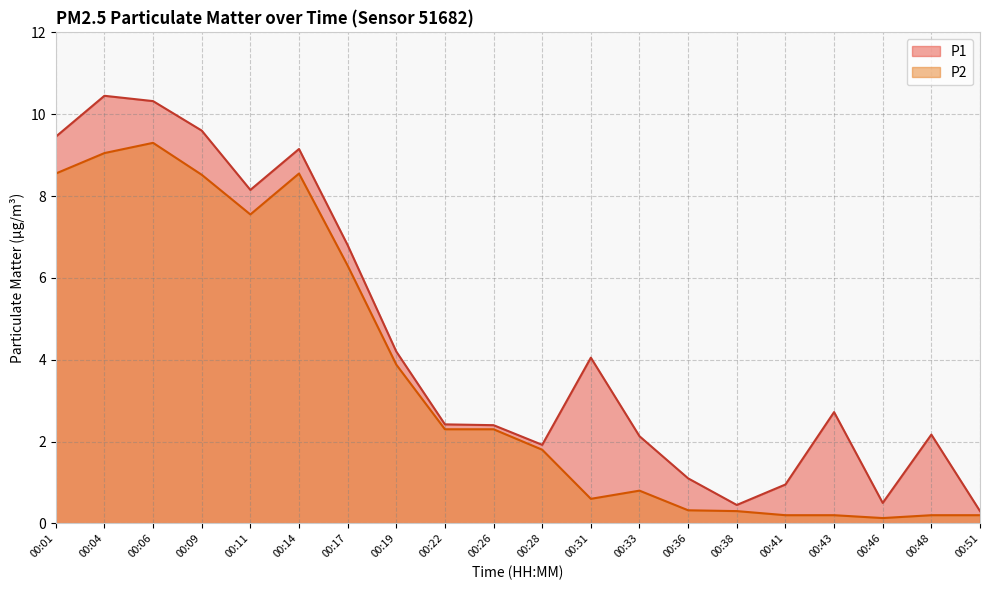

What is the sum of the P1 values at 00:09 and 00:51?

9.9